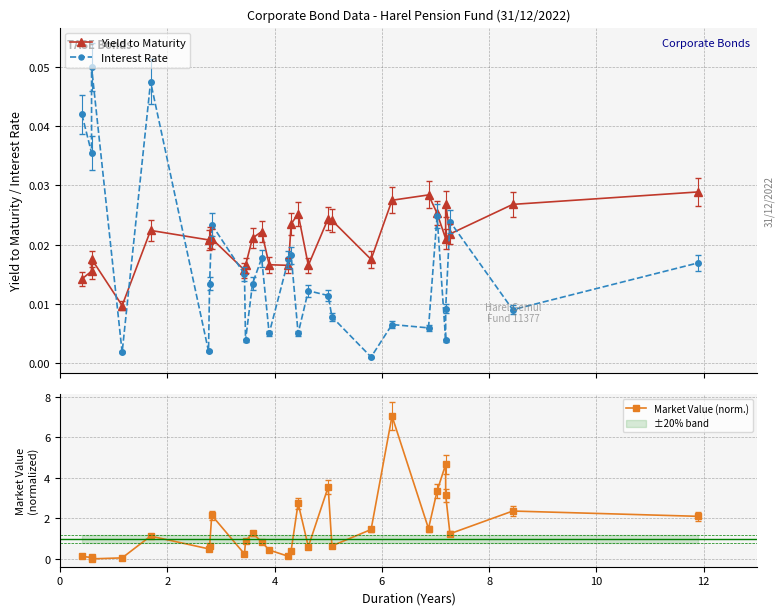

After their last crossing, which series has the higher values: Yield to Maturity or Interest Rate?

Yield to Maturity